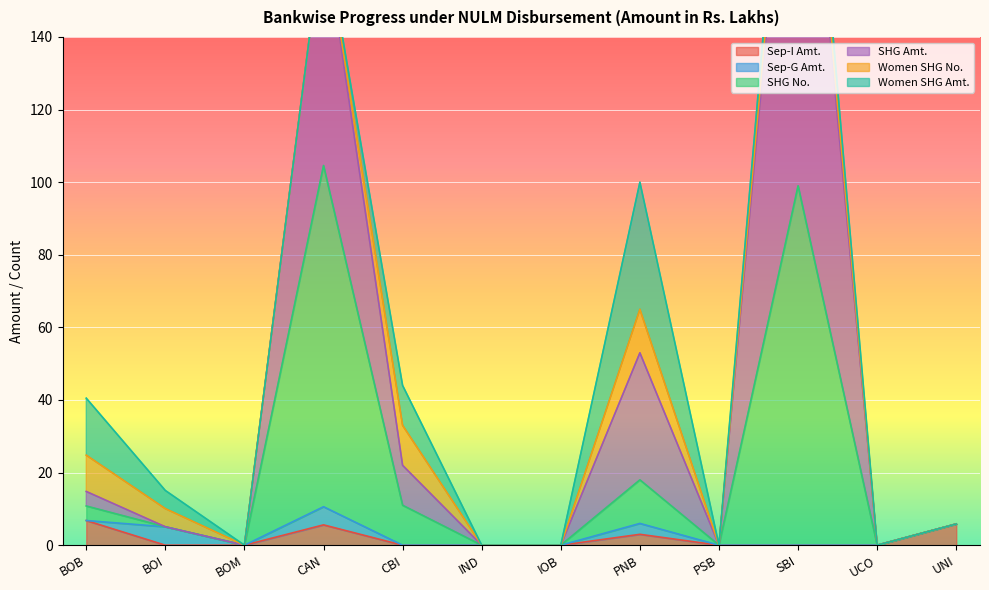

Which has a higher value, IOB or CBI?

IOB